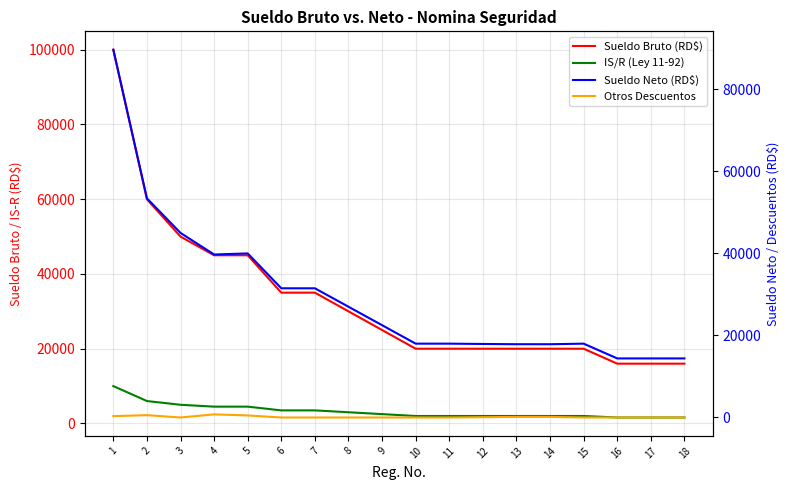

What is the value of the IS/R (Ley 11-92) point at the 1st from the left?

10000.0